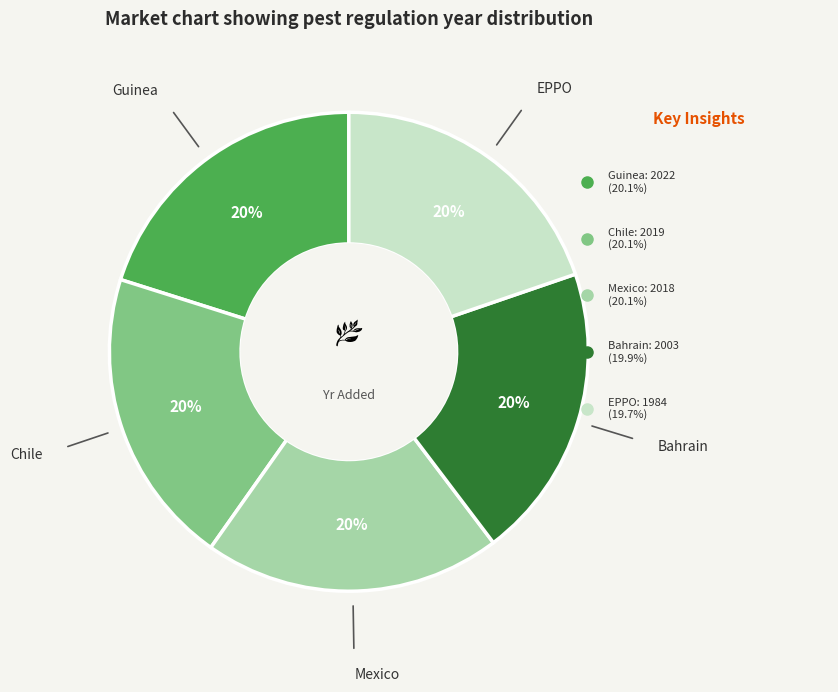

To the nearest percent, what is the average slice percentage?

20%